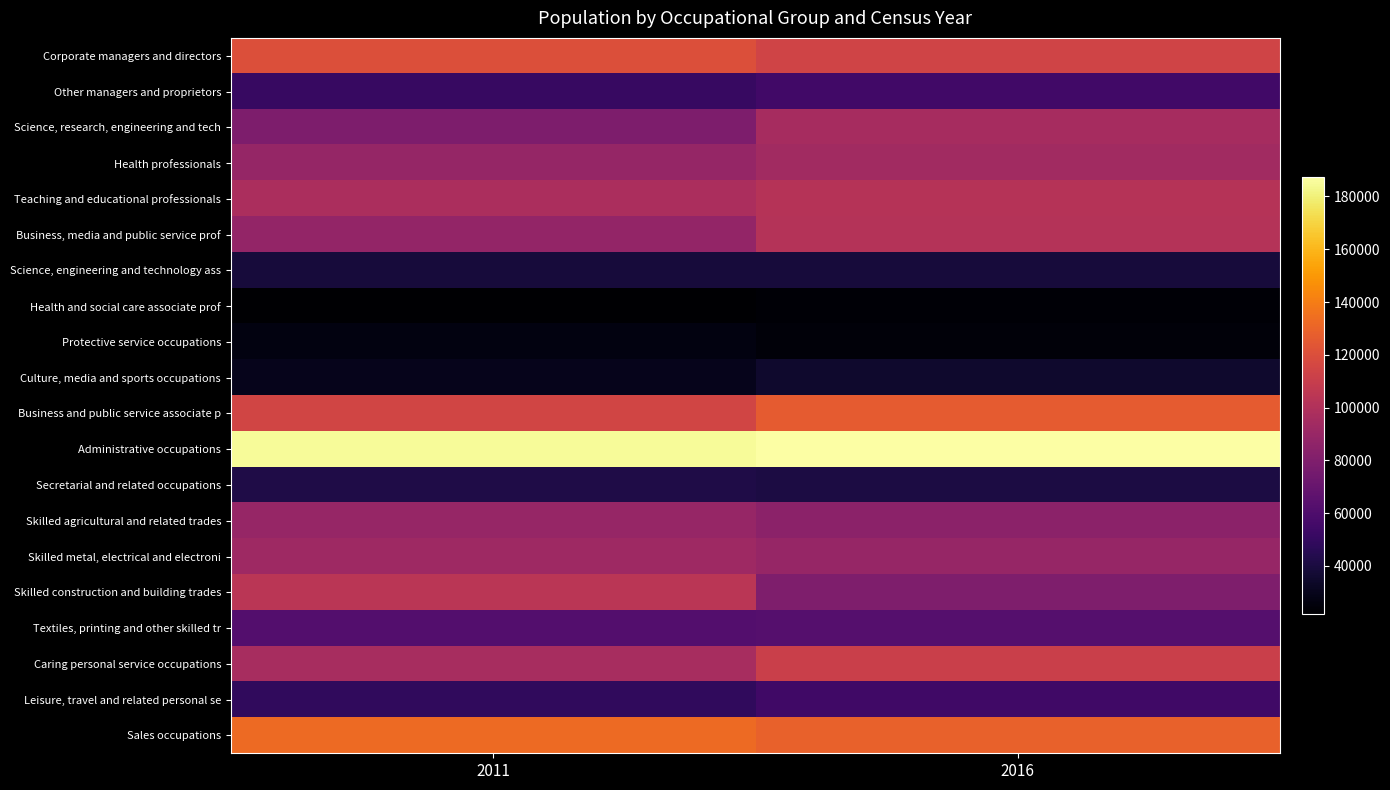

Rank the series at 2011 from highest to lowest value.

Administrative occupations, Sales occupations, Corporate managers and directors, Business and public service associate p, Skilled construction and building trades, Teaching and educational professionals, Caring personal service occupations, Skilled metal, electrical and electroni, Skilled agricultural and related trades, Health professionals, Business, media and public service prof, Science, research, engineering and tech, Textiles, printing and other skilled tr, Other managers and proprietors, Leisure, travel and related personal se, Secretarial and related occupations, Science, engineering and technology ass, Culture, media and sports occupations, Protective service occupations, Health and social care associate prof